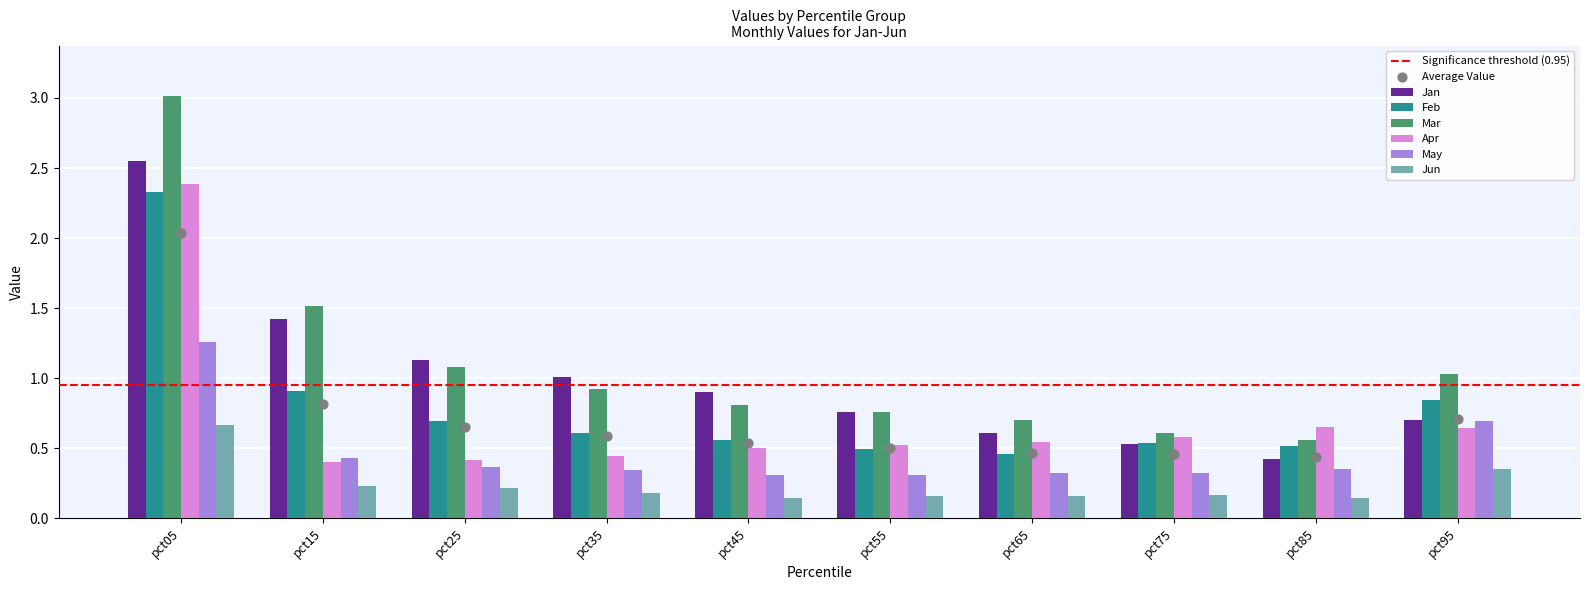

At which category is the sum across all series the highest?

pct05